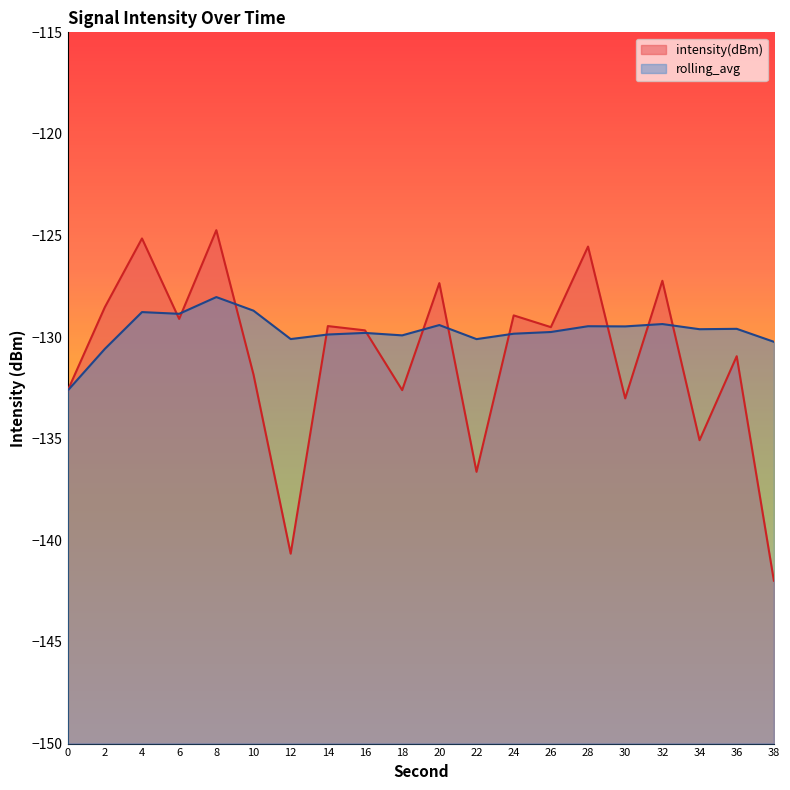

How many values in the intensity(dBm) series are below -129?

13